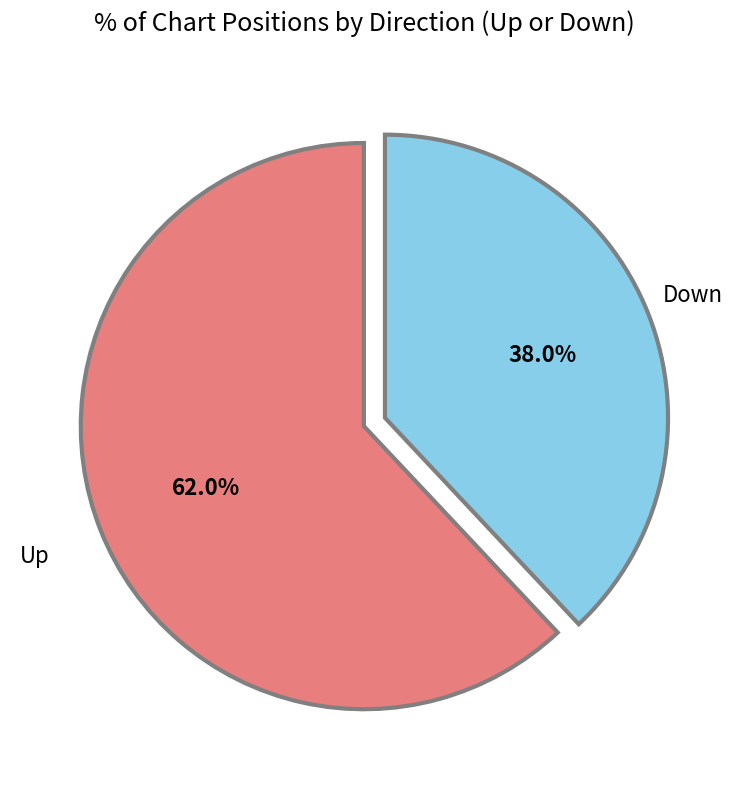

Is there a majority slice in this chart?

Yes